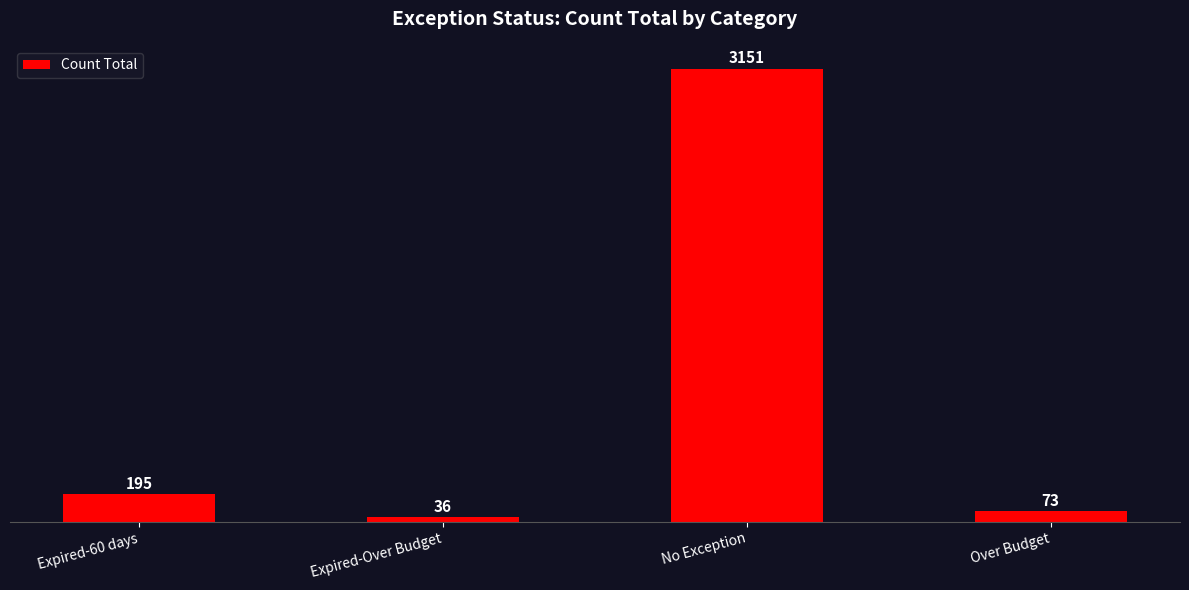

What is the sum of the values at No Exception and Expired-60 days?

3346